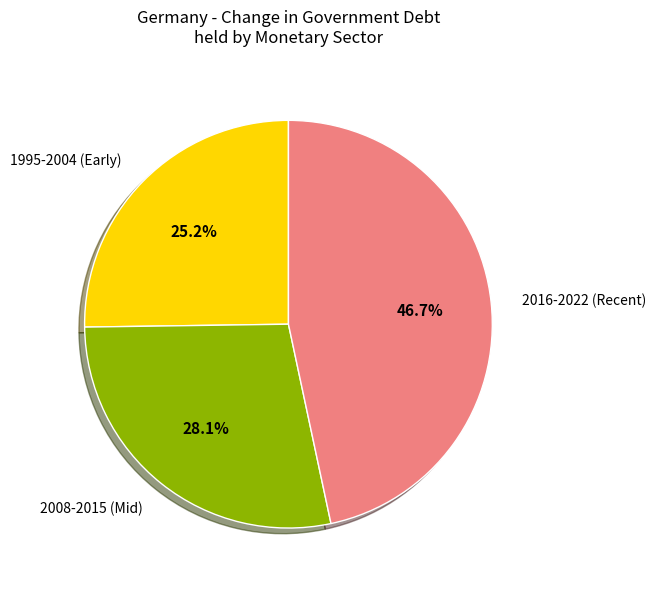

Count the number of slices in the pie.

3